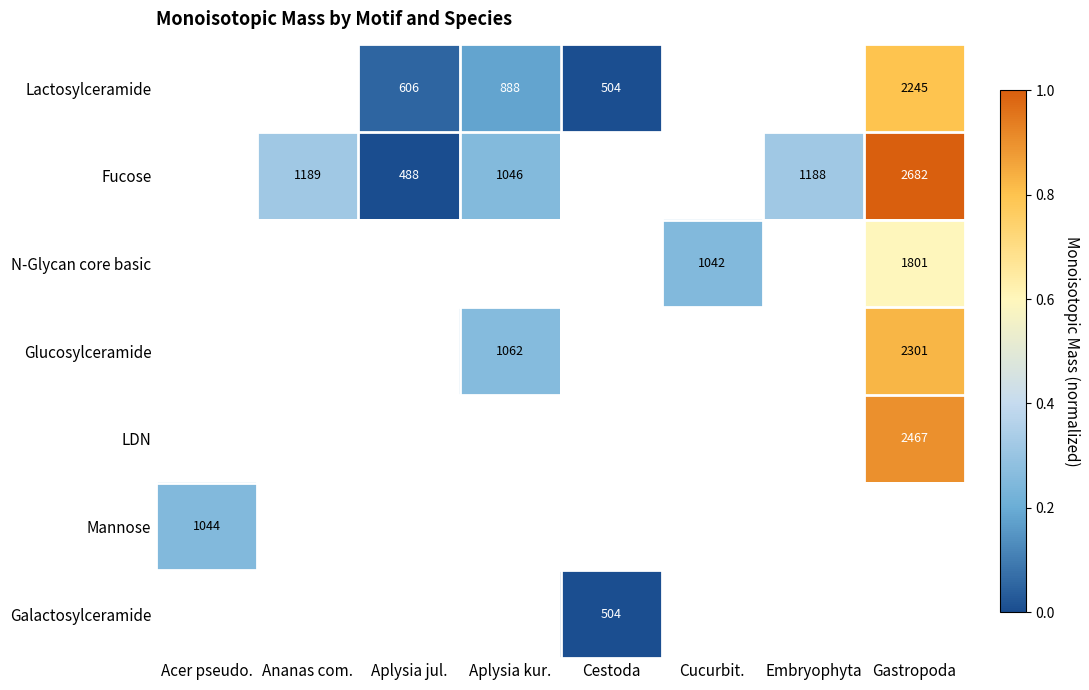

The value of Fucose at Embryophyta is 0.3. True or false?

True